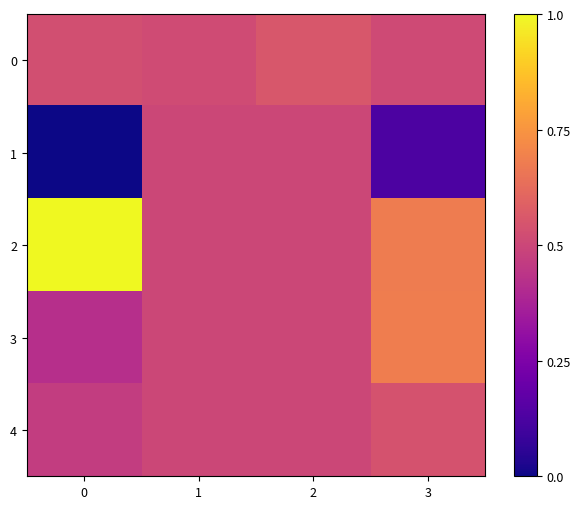

What is the difference between the highest and lowest values at 0?

658373.0